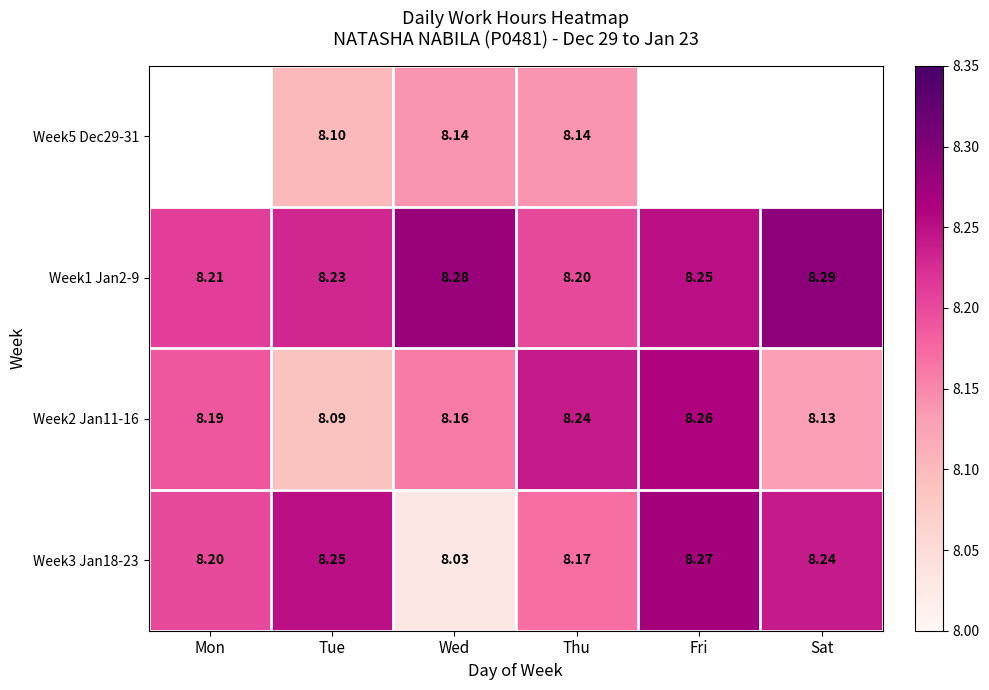

The value of Week1 Jan2-9 at Mon is 8.2. True or false?

True